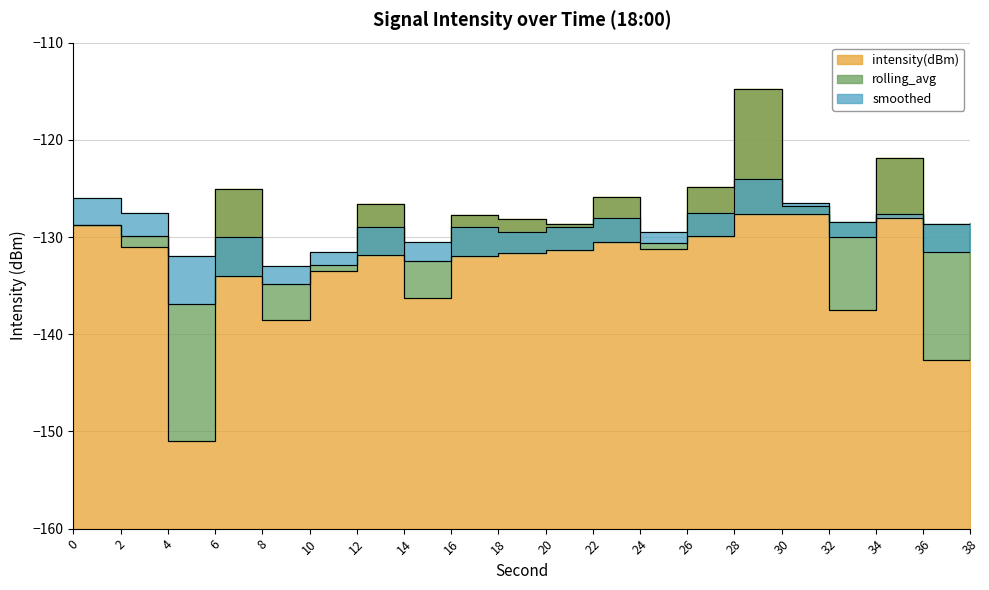

How many lines are shown in the chart?

3